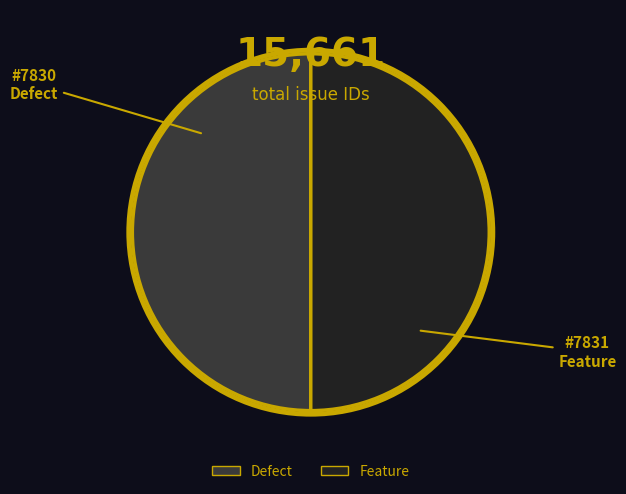

Approximately how many times larger is the value at Feature compared to Defect?

1.0